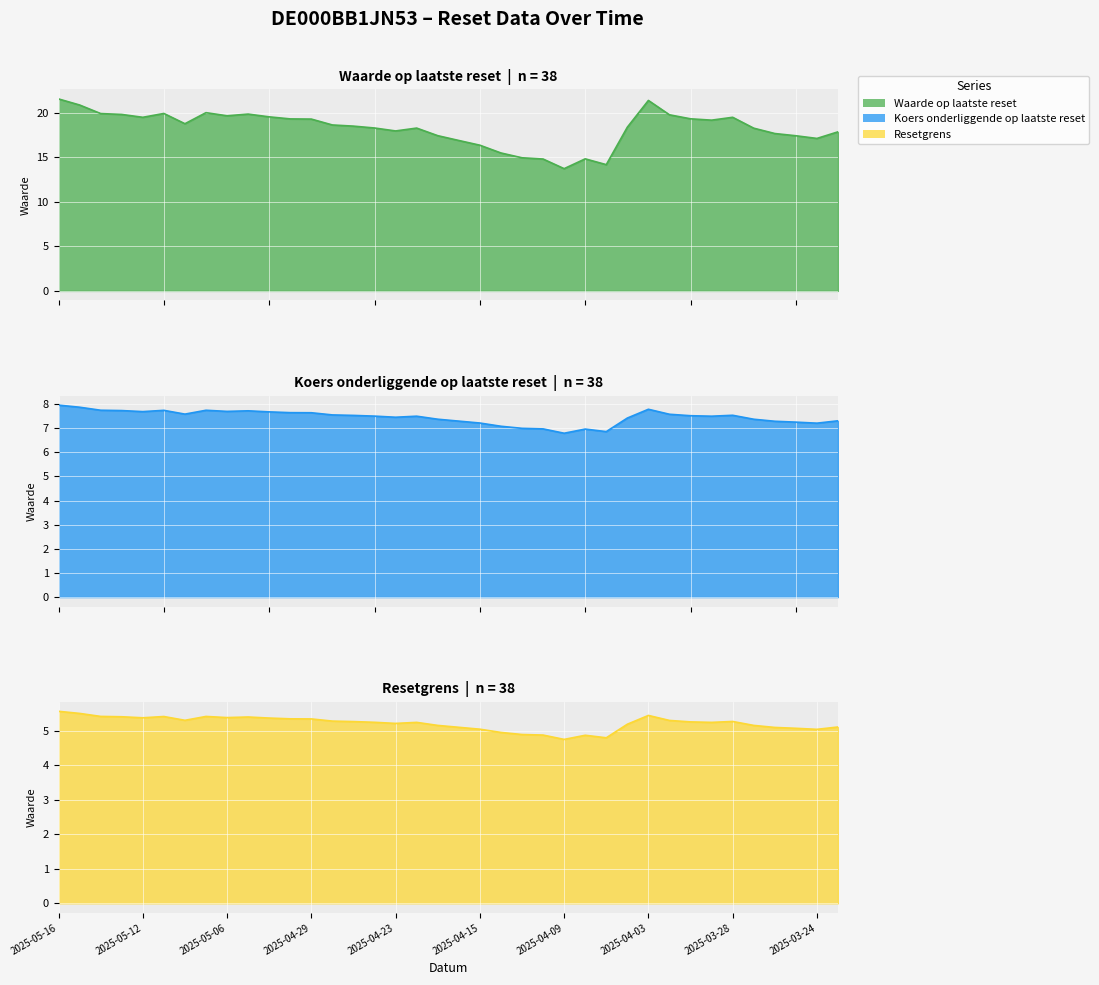

The value of Resetgrens at 2025-04-22 is 5.2. True or false?

True